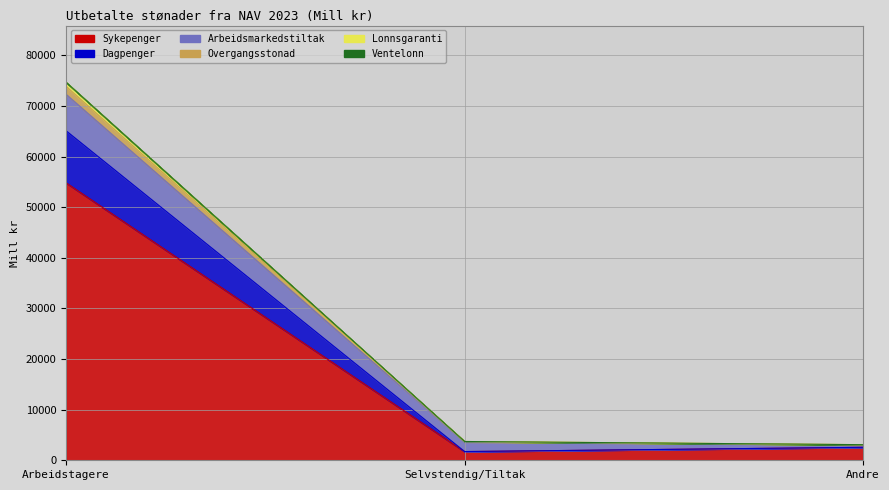

What is the maximum value shown in the chart?

74691.7